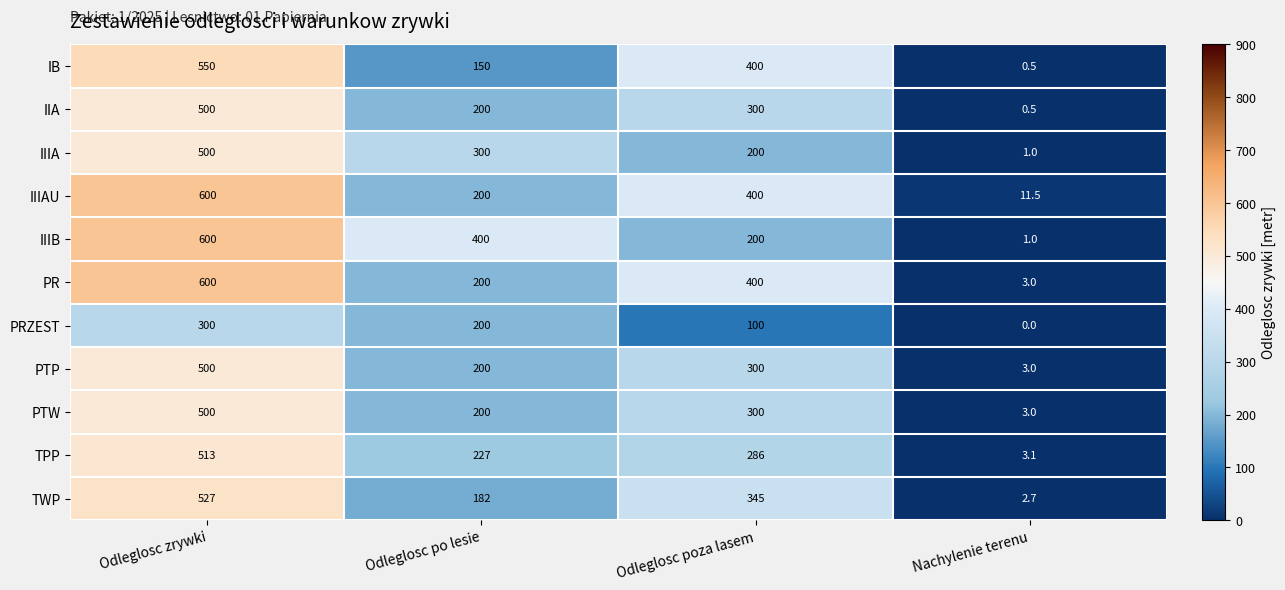

Where does the IIIA series first go above 300?

Odleglosc zrywki